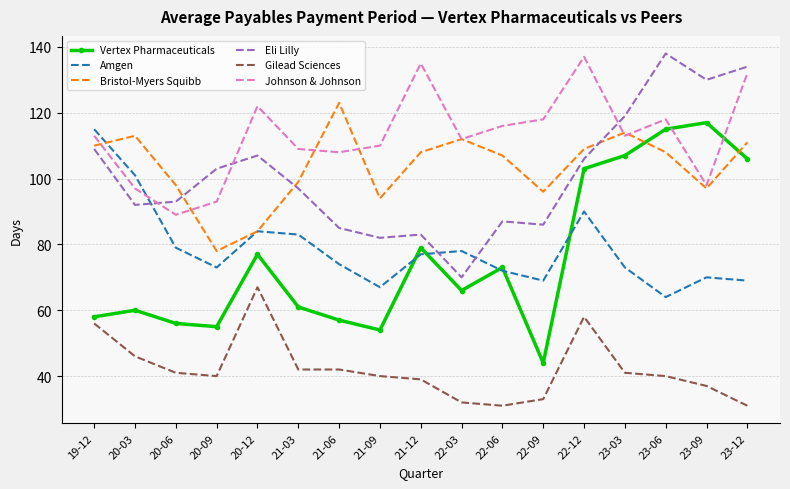

True or false: Amgen has more than 2 points higher than both neighbors.

True